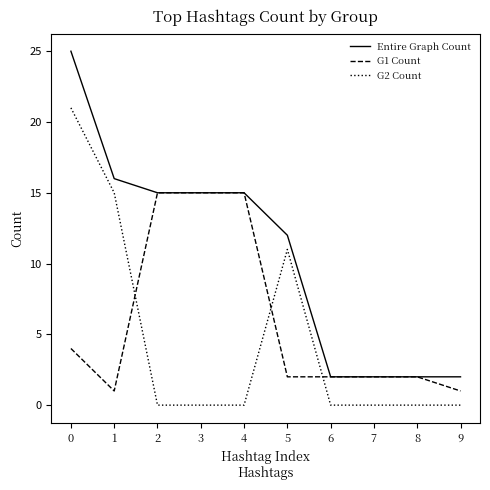

True or false: G2 Count and Entire Graph Count cross at least once.

False